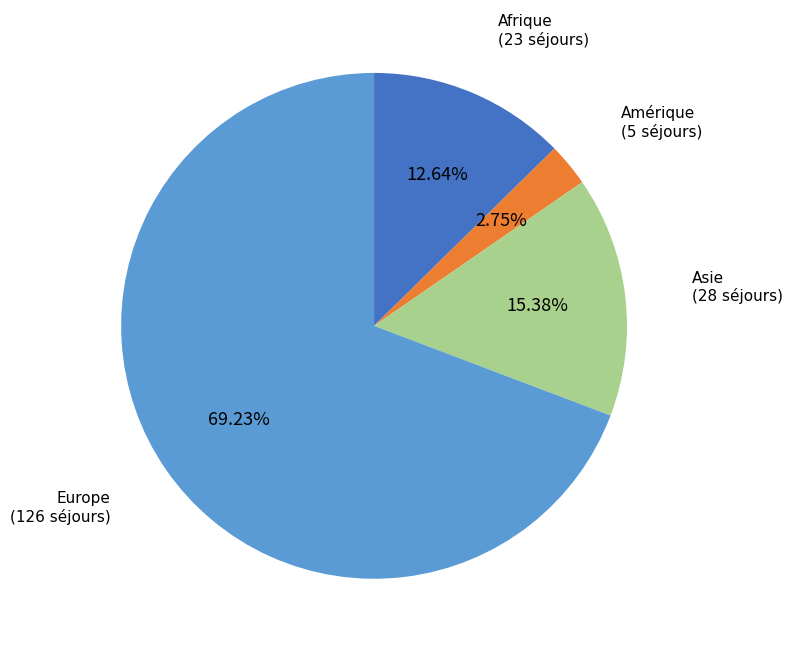

Does any single category account for the majority?

Yes